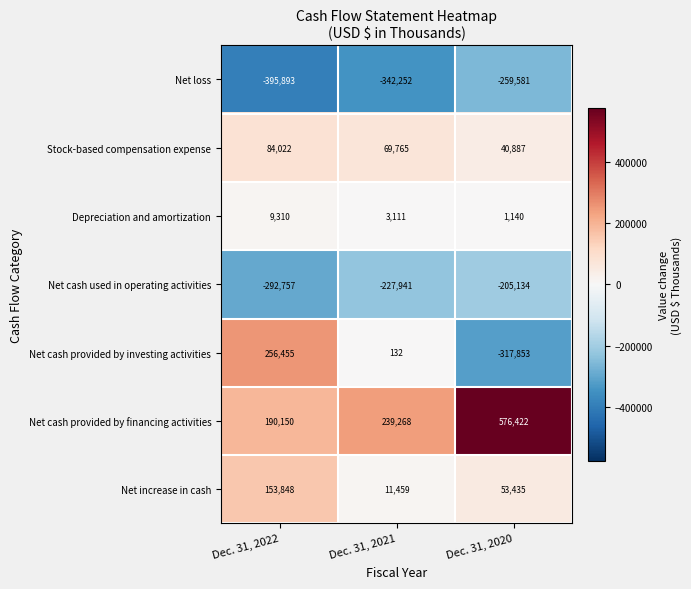

How many values in the Stock-based compensation expense series are below 69765?

1